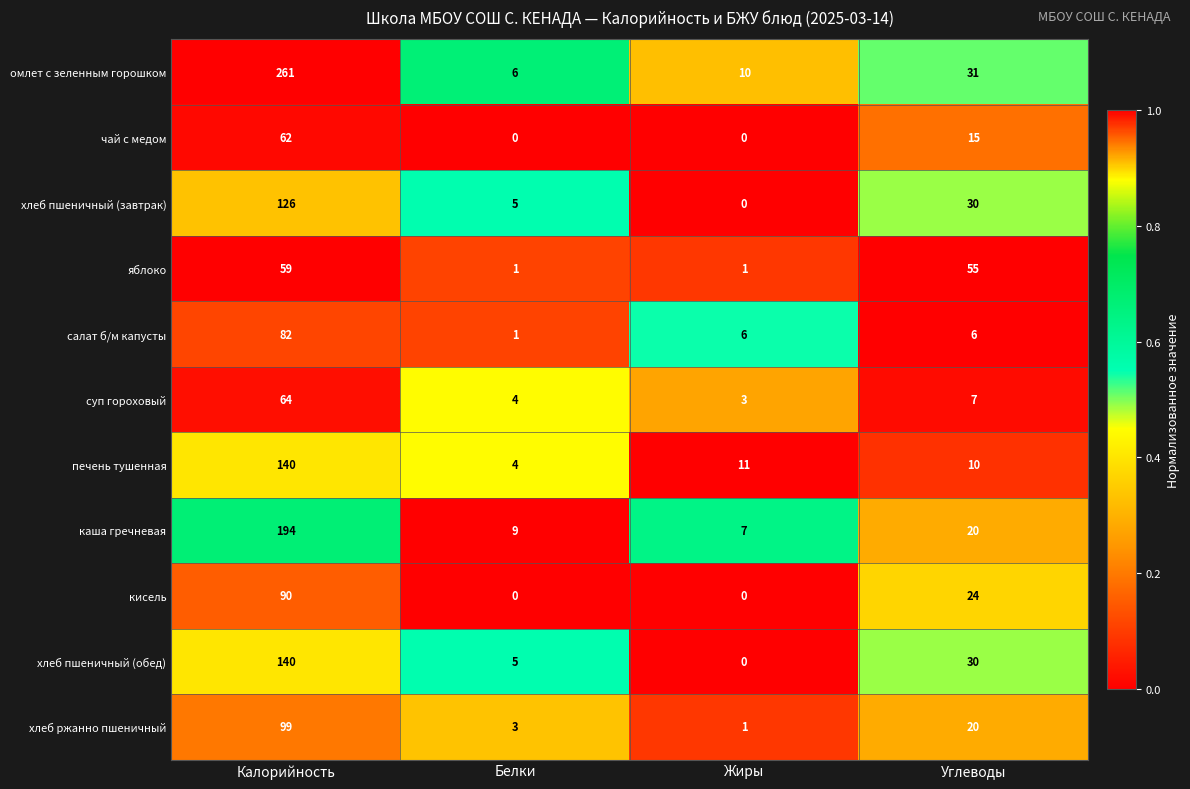

True or false: каша гречневая has a value of 194 at Калорийность.

True